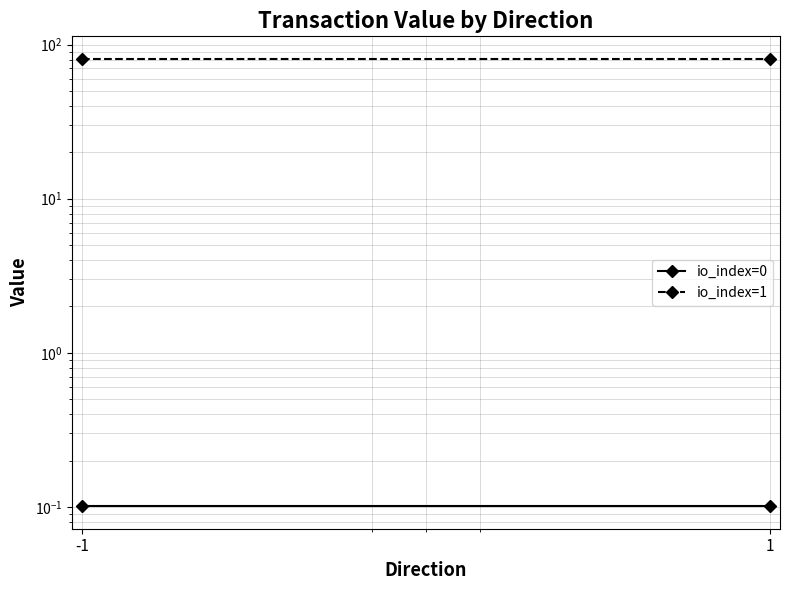

What is the value of the io_index=0 point at the 1st from the left?

0.1